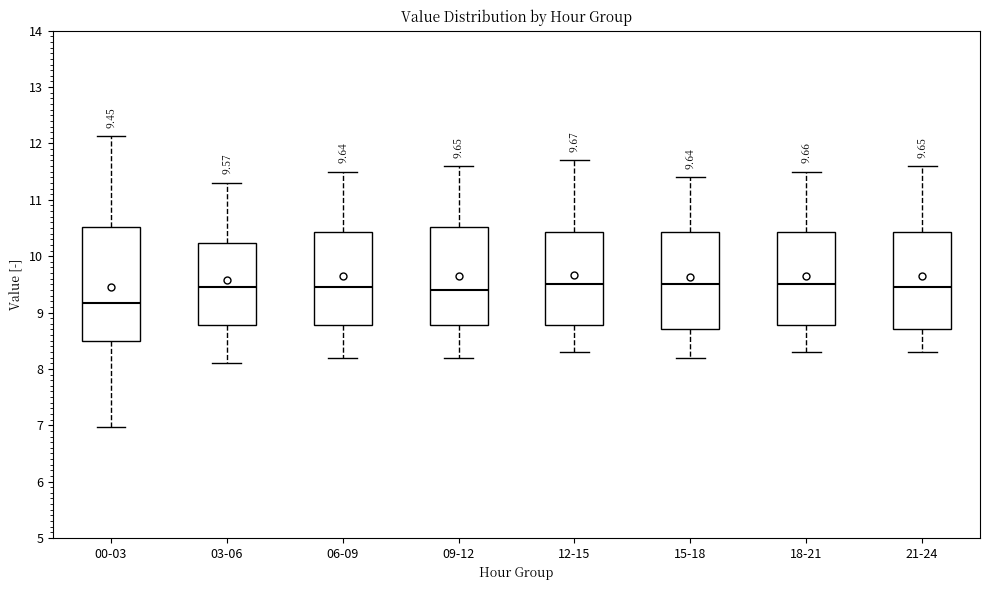

Which box has the lowest median line?

00-03